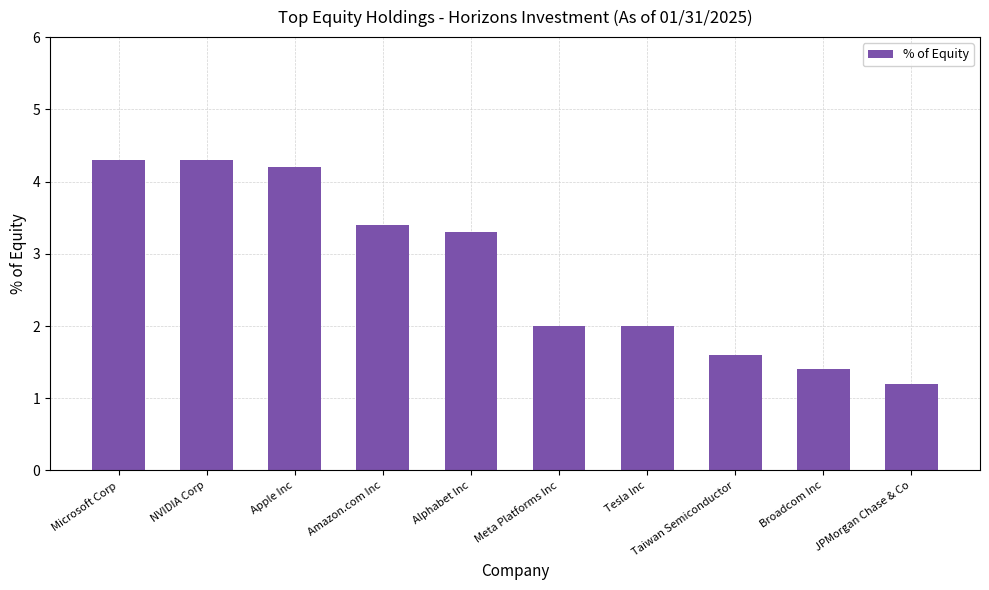

Read the value at NVIDIA Corp.

4.3